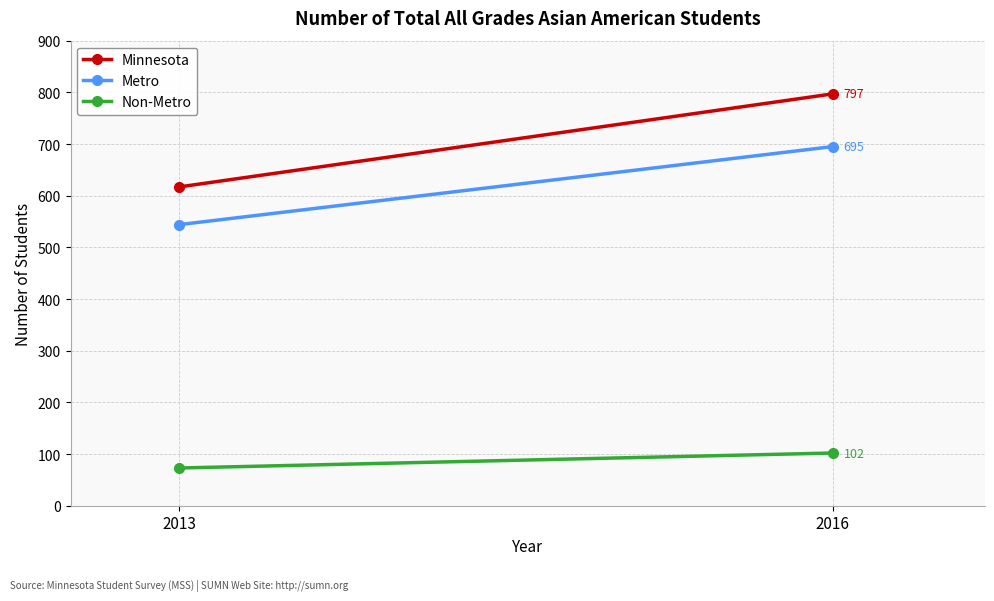

Is it true that Metro equals 321 at 2016?

False